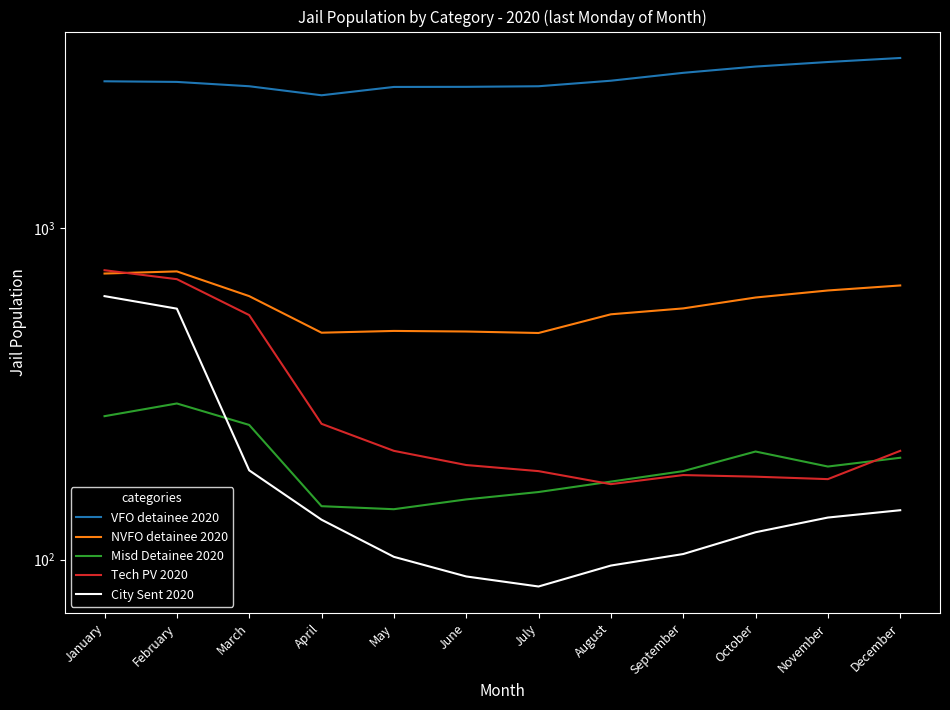

Reading left to right, what are all the values shown in this chart?

VFO detainee 2020: 2776	2764	2682	2519	2669	2671	2682	2787	2944	3075	3174	3264
NVFO detainee 2020: 730	741	624	484	490	488	483	550	573	618	649	672
Misd Detainee 2020: 271	296	255	145	142	152	160	172	185	212	191	203
Tech PV 2020: 747	702	547	257	213	193	185	169	180	178	175	213
City Sent 2020: 624	572	186	132	102	89	83	96	104	121	134	141